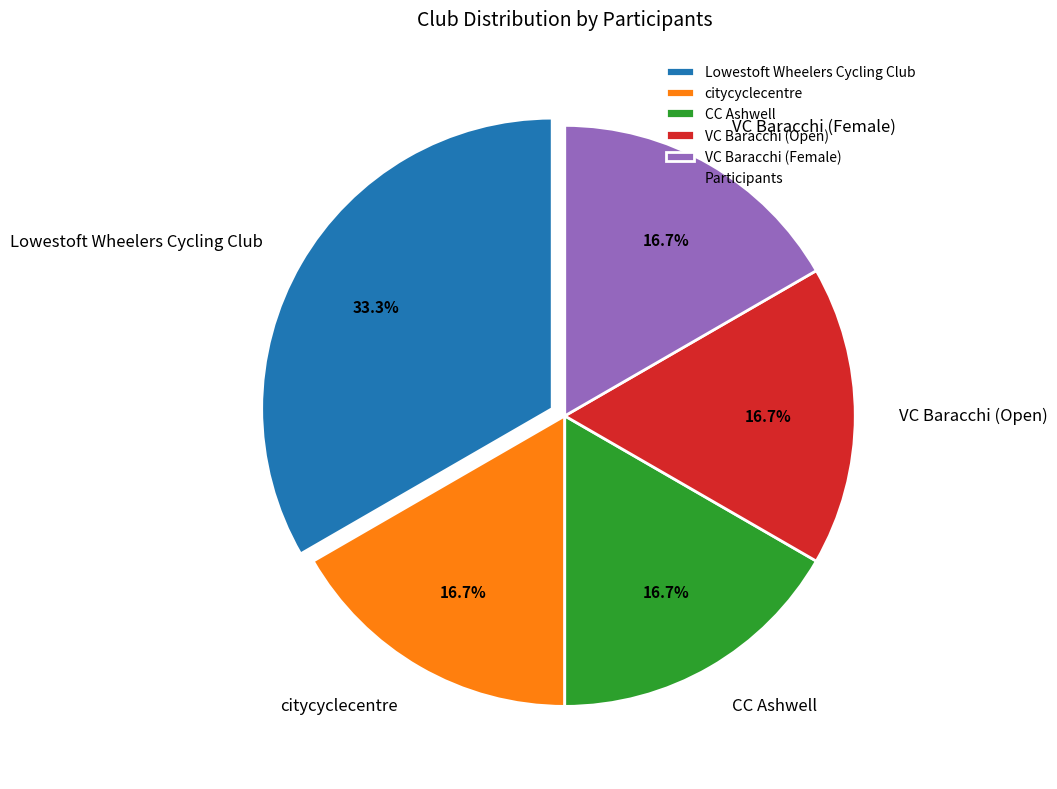

To the nearest percent, what is the average slice percentage?

20%